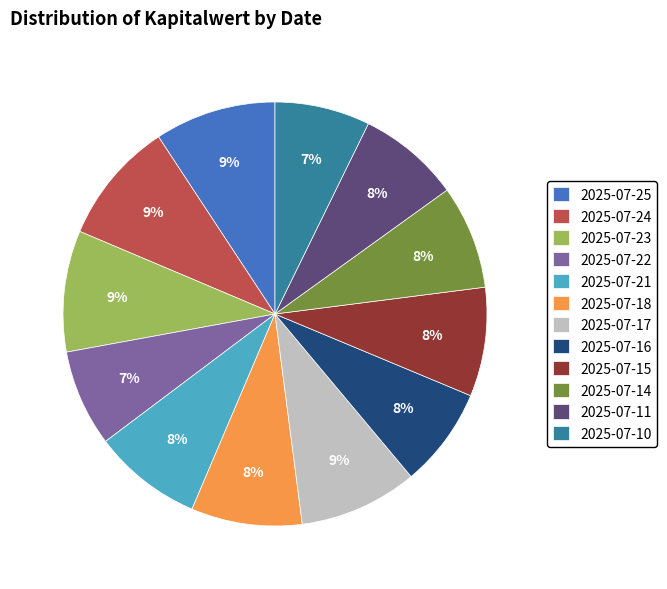

How many segments does this pie chart have?

12